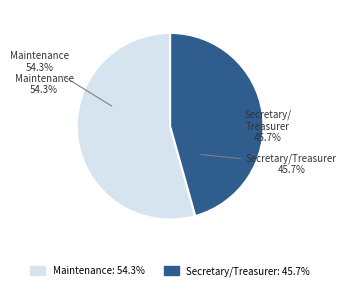

Which slice is the smallest?

Secretary/Treasurer